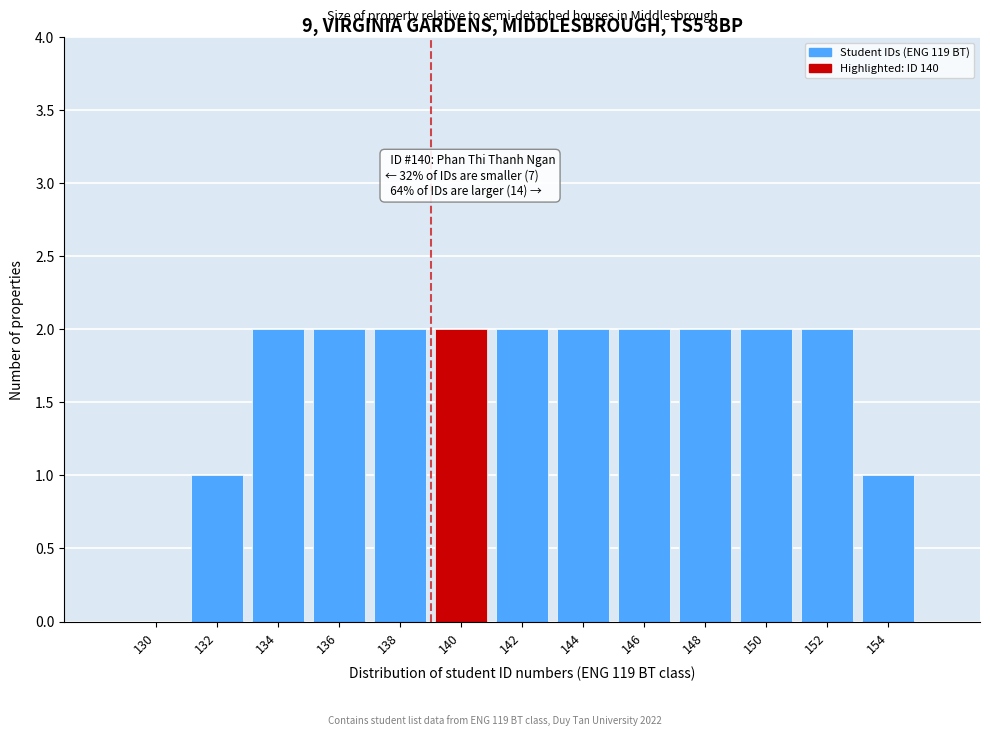

Reading right to left, extract all data points from this chart.

154=1	152=2	150=2	148=2	146=2	144=2	142=2	140=2	138=2	136=2	134=2	132=1	130=0